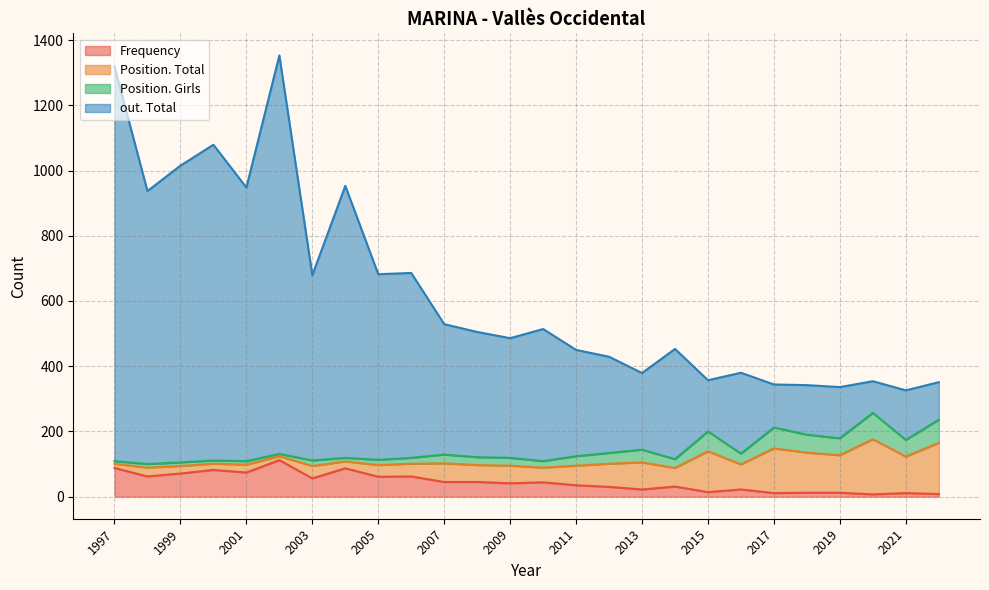

What is the maximum value for Frequency?

112